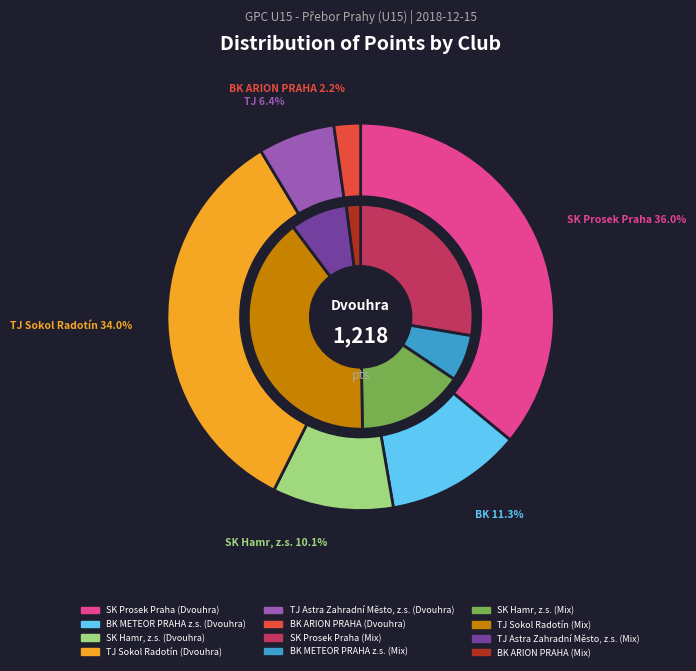

Rank the series by their average value, from lowest to highest.

Mix Body, Dvouhra Body